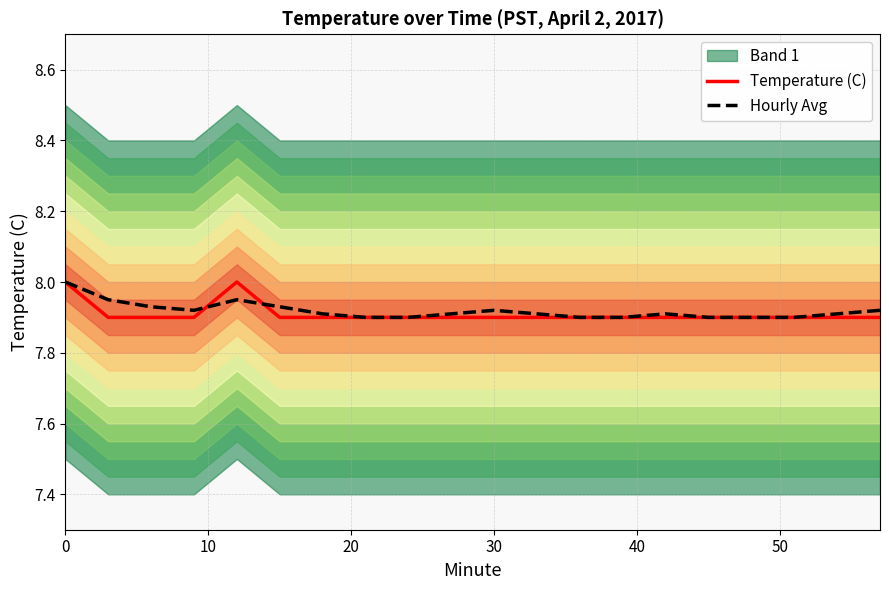

Is it true that Hourly Avg equals 2.4 at 0?

False